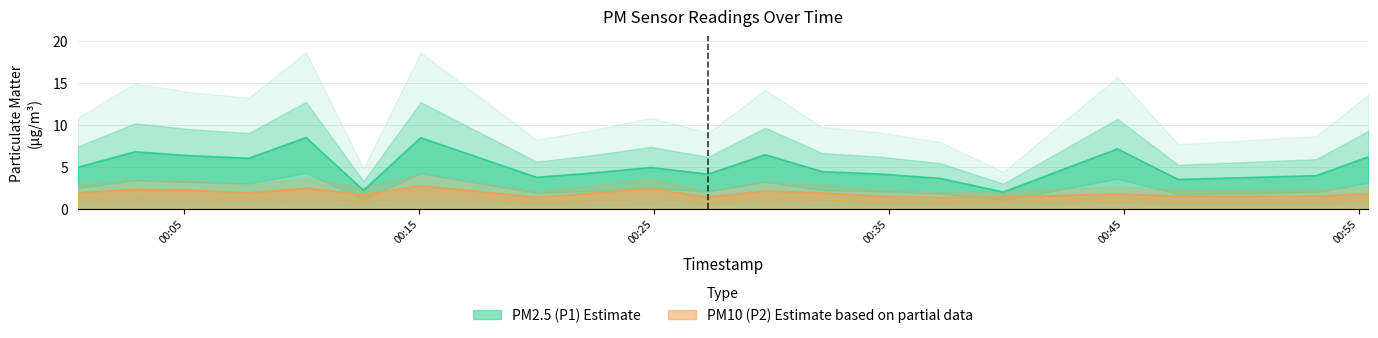

What is the highest value of the P1 series?

8.5